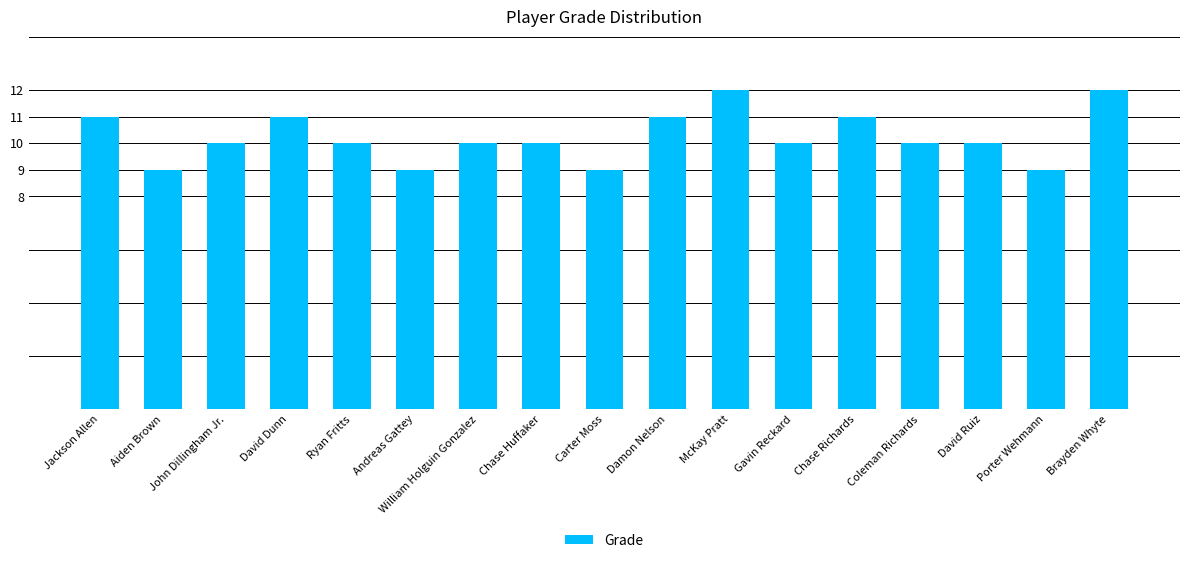

Reading left to right, transcribe all the data shown in this chart.

11	9	10	11	10	9	10	10	9	11	12	10	11	10	10	9	12